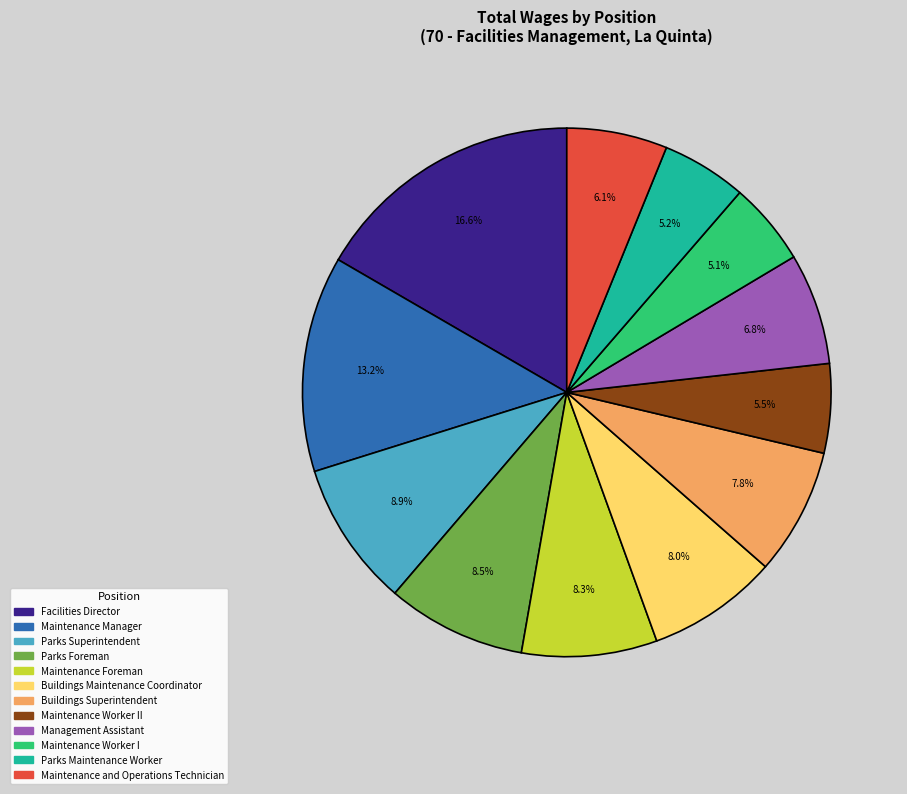

To the nearest percent, what is the difference between the largest and smallest slice percentages?

12%